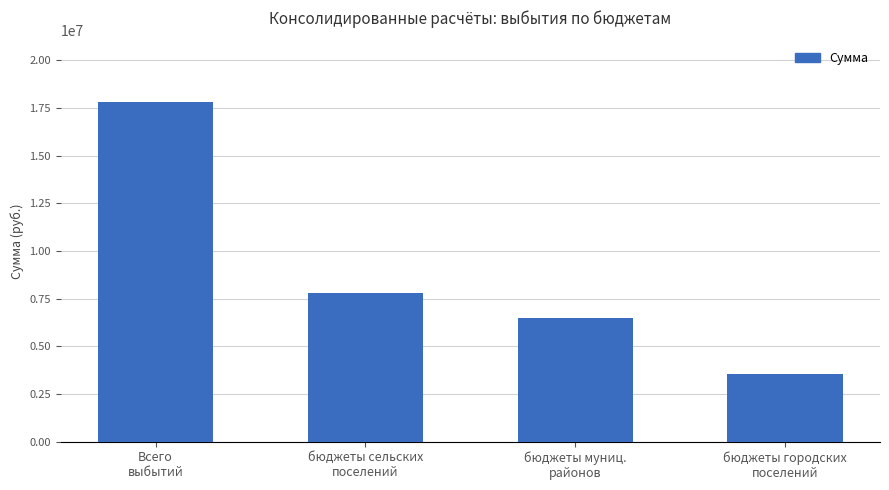

What is the label of the 4th bar from the left?

бюджеты городских
поселений